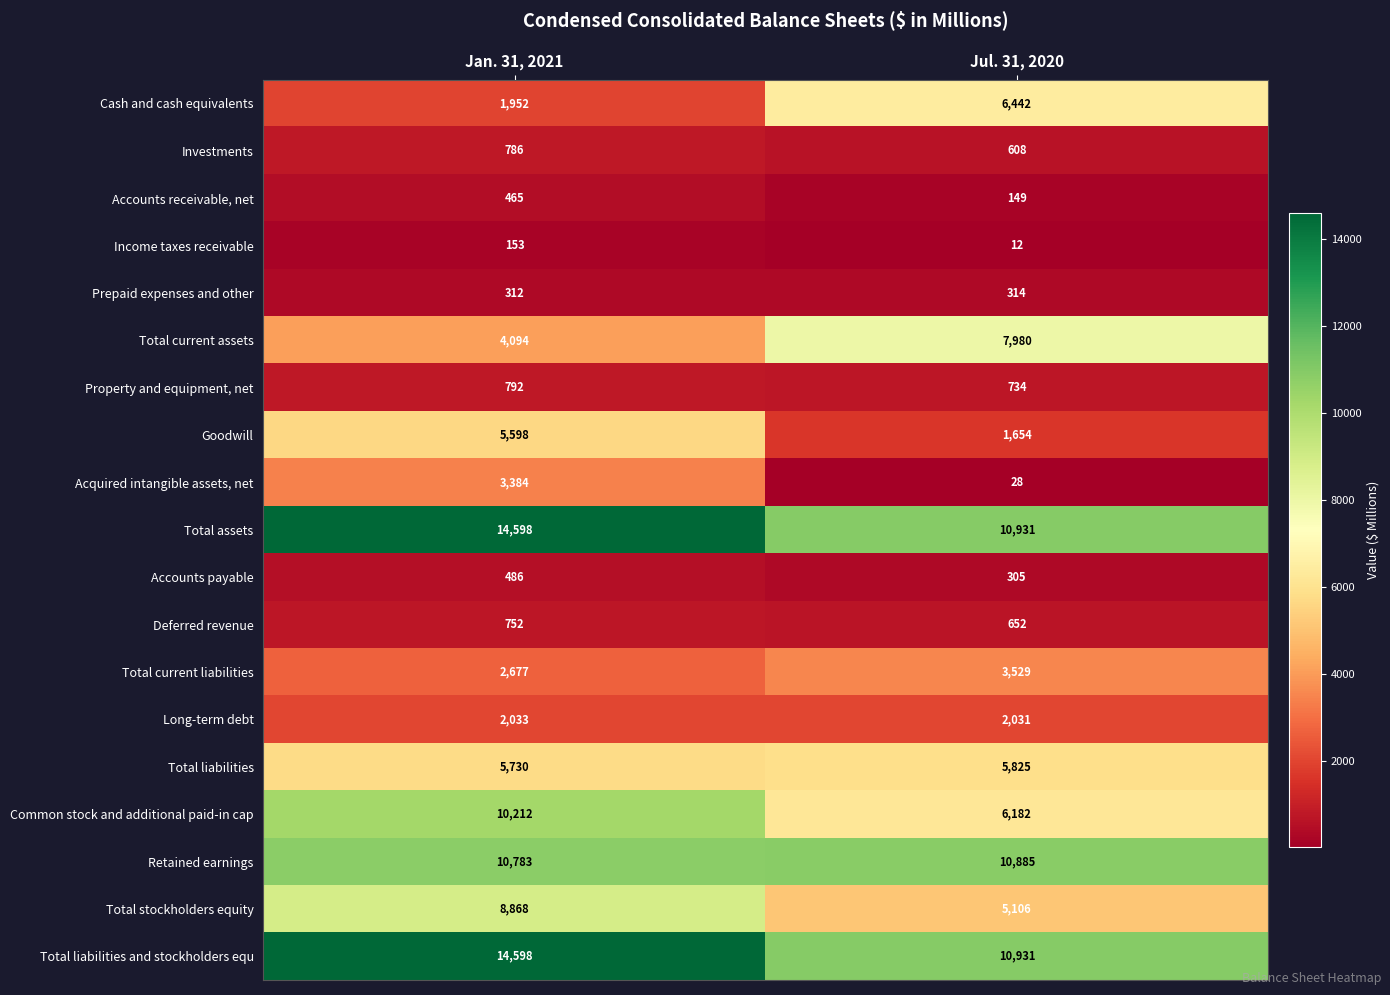

What is the sum of all Total current liabilities values?

6206